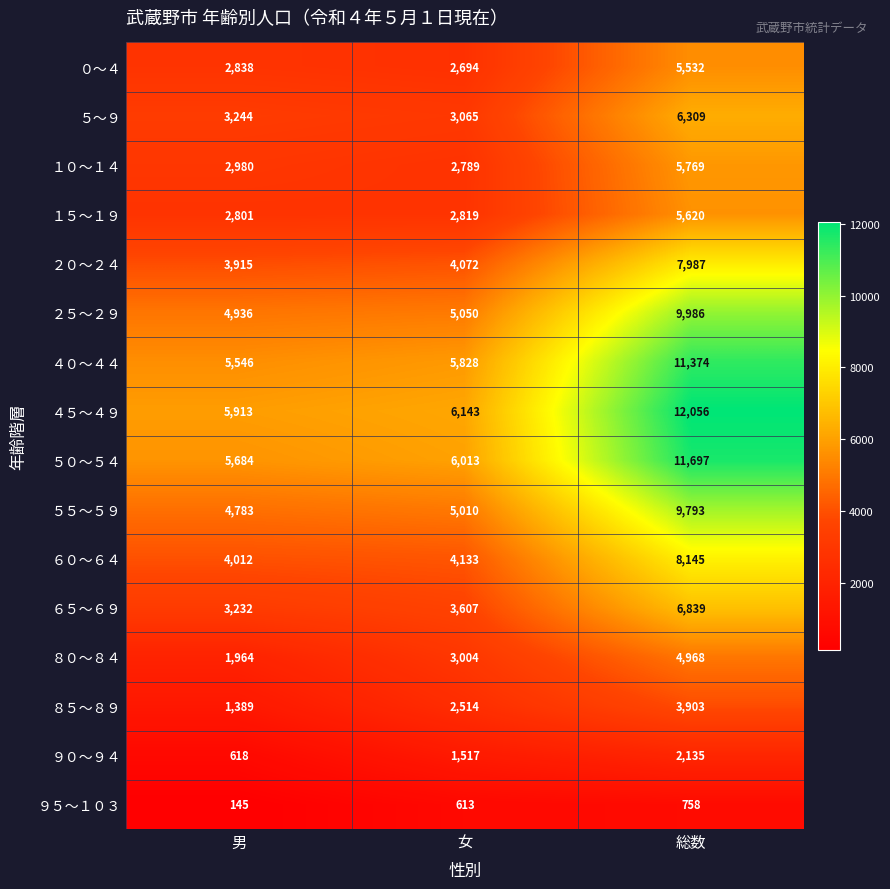

At which category does the chart reach its minimum across all series?

男